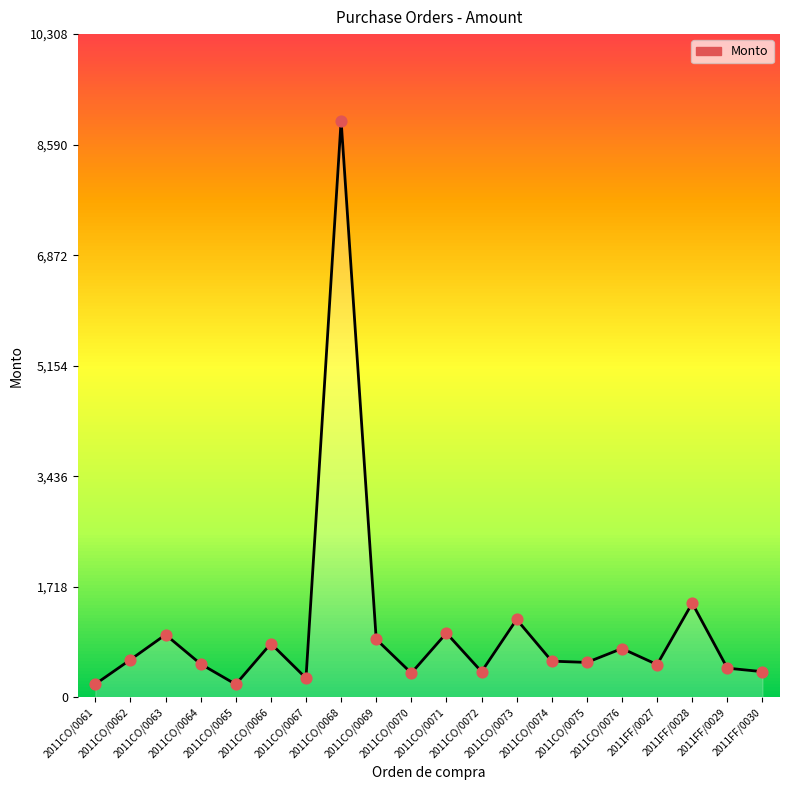

Approximately how many times larger is the value at 2011CO/0070 compared to 2011CO/0064?

0.7